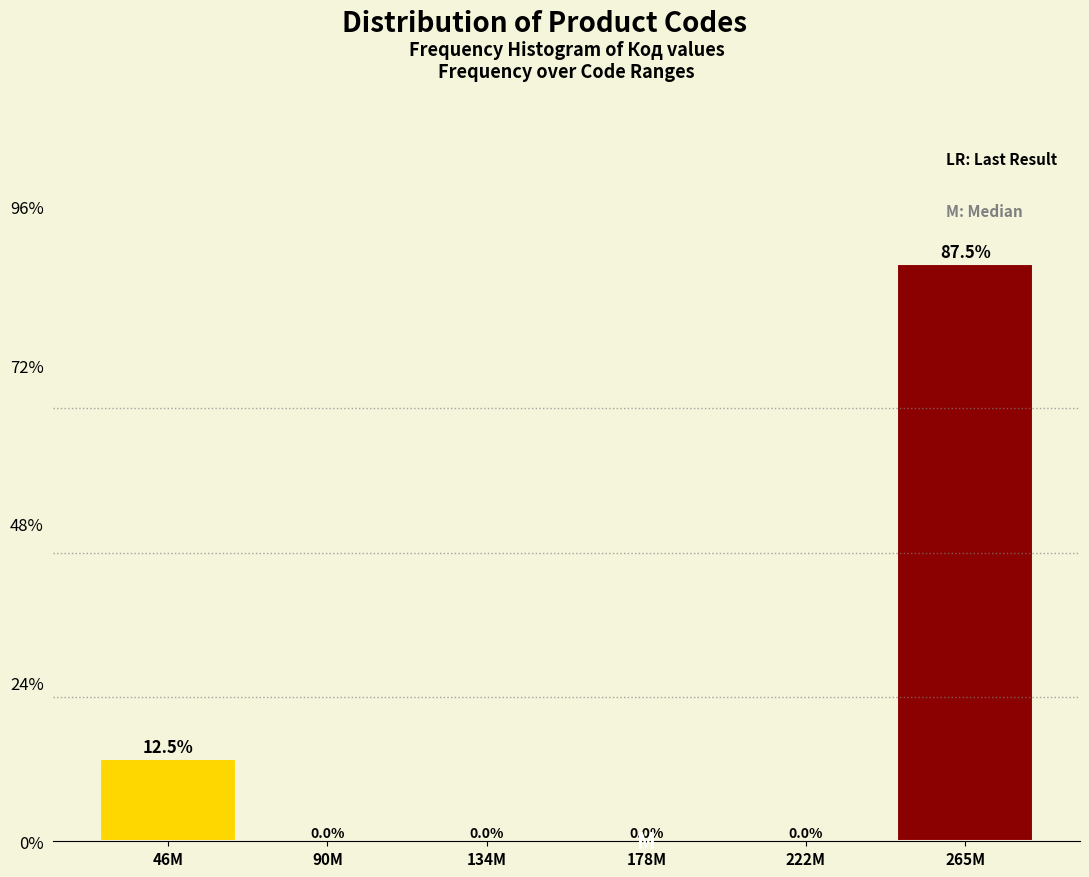

Reading left to right, transcribe all the data shown in this chart.

46M=12.5	90M=0.0	134M=0.0	178M=0.0	222M=0.0	265M=87.5